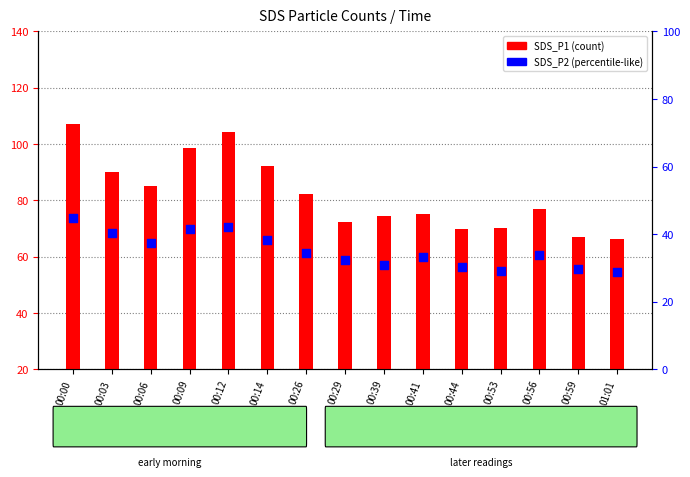

Is the value of SDS_P1 at 00:56 greater than the value of SDS_P2 at 00:39?

Yes